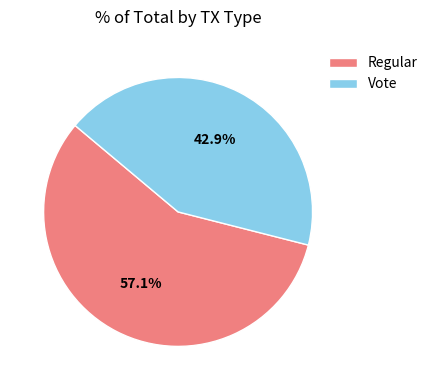

Which category accounts for the majority?

Regular